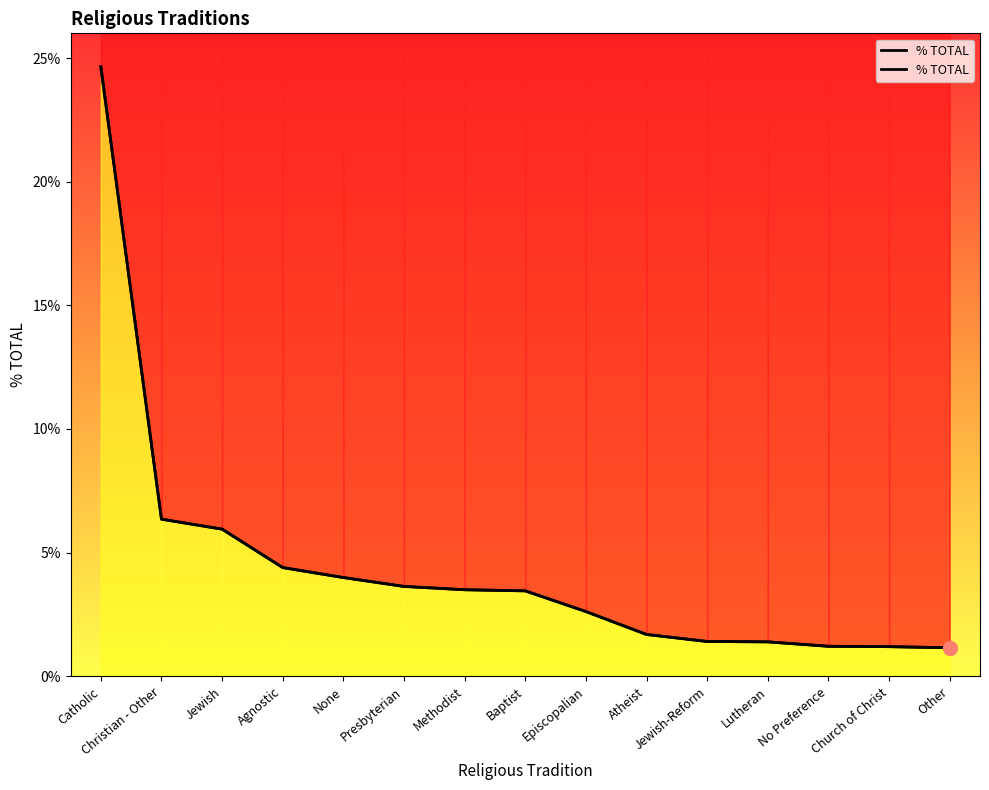

What is the average value?

4.4